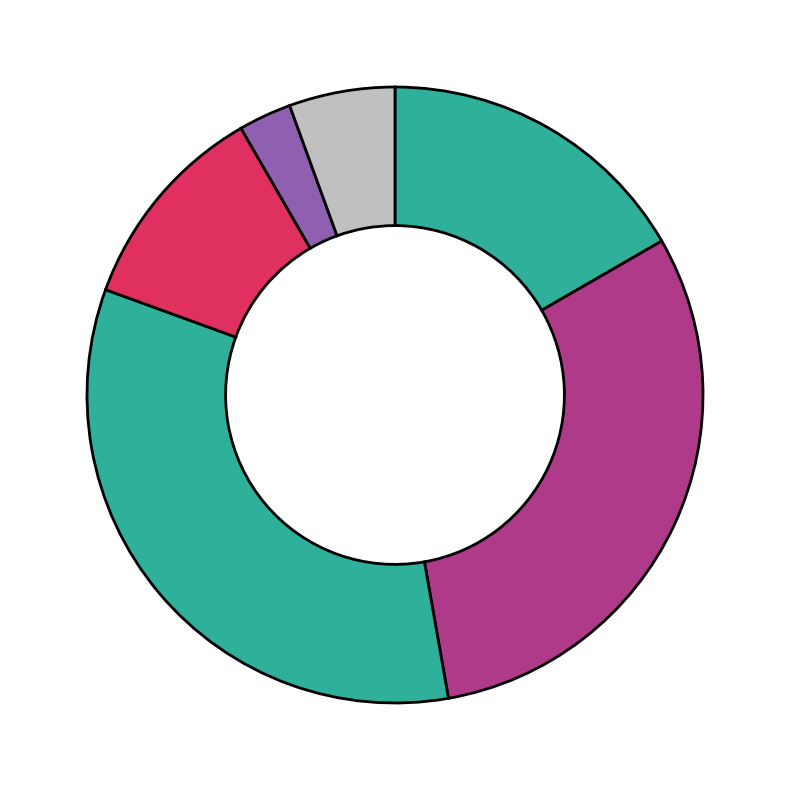

Count the number of slices in the pie.

6